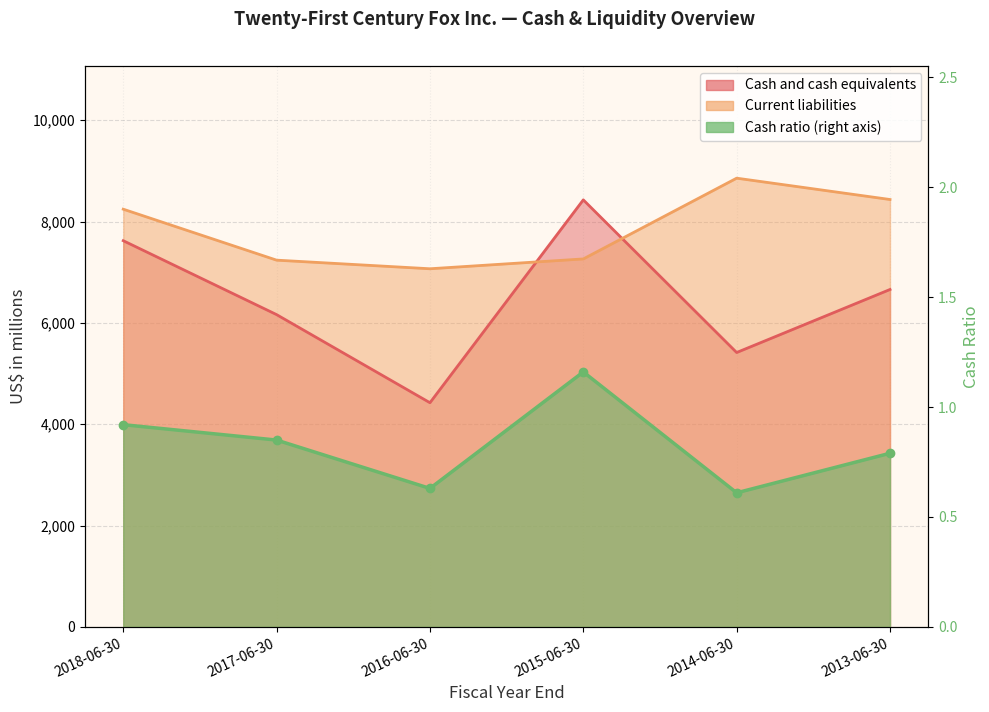

What position from the right is 2018-06-30?

6